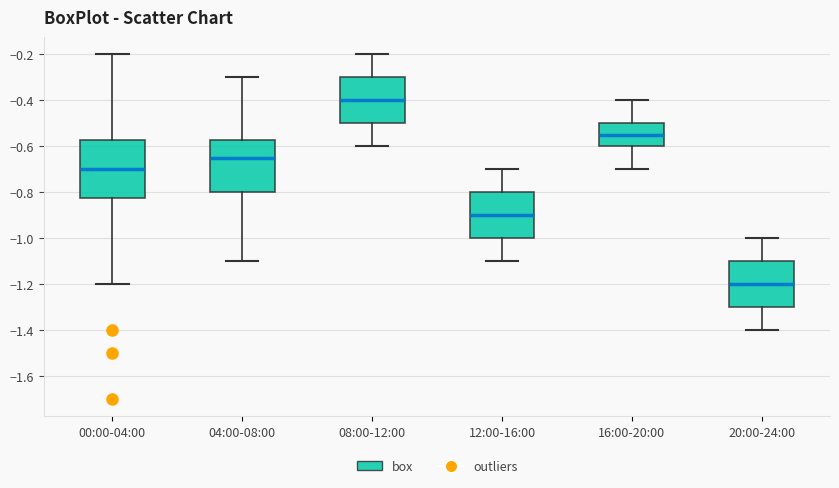

Reading left to right, transcribe this box plot: for each box, give where its median line is, the range the box spans, and where its two whiskers end, as read against the y-axis. The values are not printed on the chart, so give them approximately, as read against the axis.

00:00-04:00: median -0.70, box -0.82 to -0.58, whiskers -1.20 to -0.20
04:00-08:00: median -0.64, box -0.80 to -0.58, whiskers -1.10 to -0.30
08:00-12:00: median -0.40, box -0.50 to -0.30, whiskers -0.60 to -0.20
12:00-16:00: median -0.90, box -1.00 to -0.80, whiskers -1.10 to -0.70
16:00-20:00: median -0.54, box -0.60 to -0.50, whiskers -0.70 to -0.40
20:00-24:00: median -1.20, box -1.30 to -1.10, whiskers -1.40 to -1.00